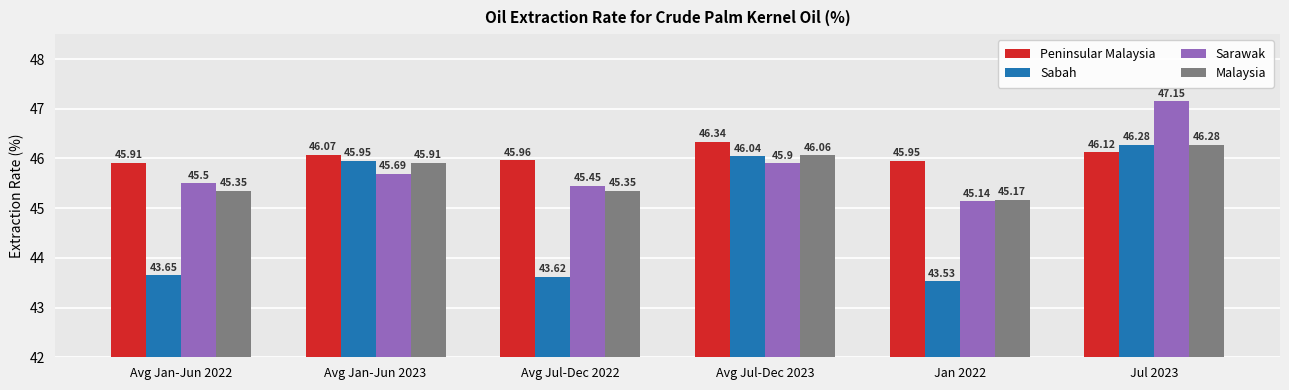

Read the Sarawak value at Avg Jul-Dec 2023.

45.9